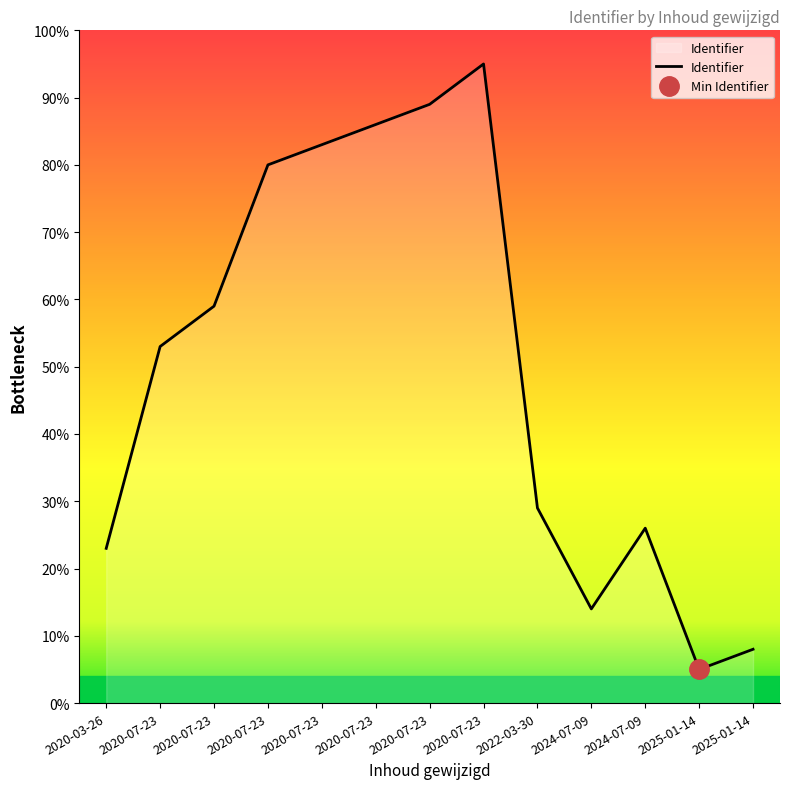

How many points are higher than both their immediate neighbors (excluding endpoints)?

2